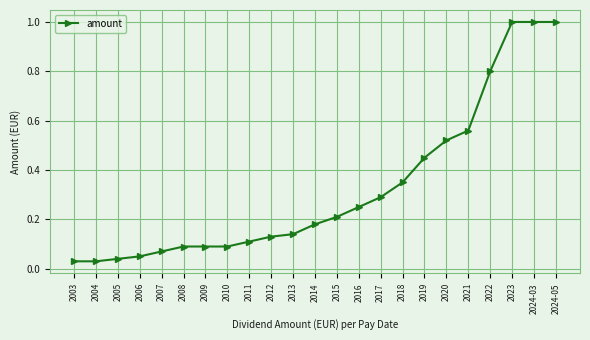

Between 2010 and 2013, which is larger?

2013